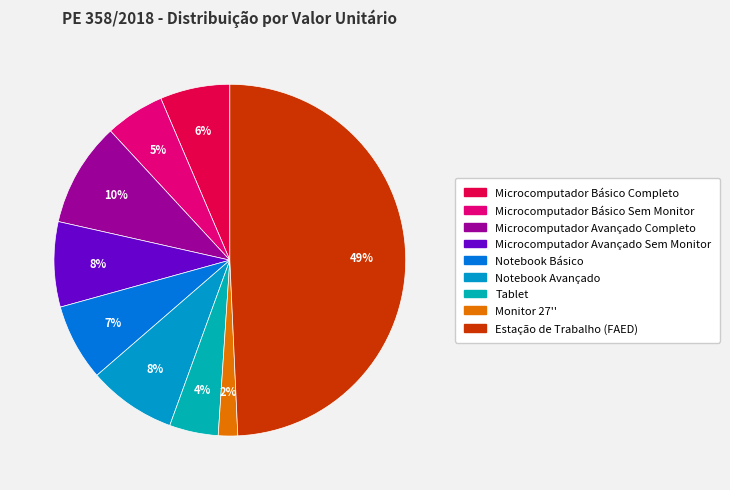

To the nearest percent, what is the combined percentage of Microcomputador Avançado Completo and Microcomputador Básico Sem Monitor?

15%